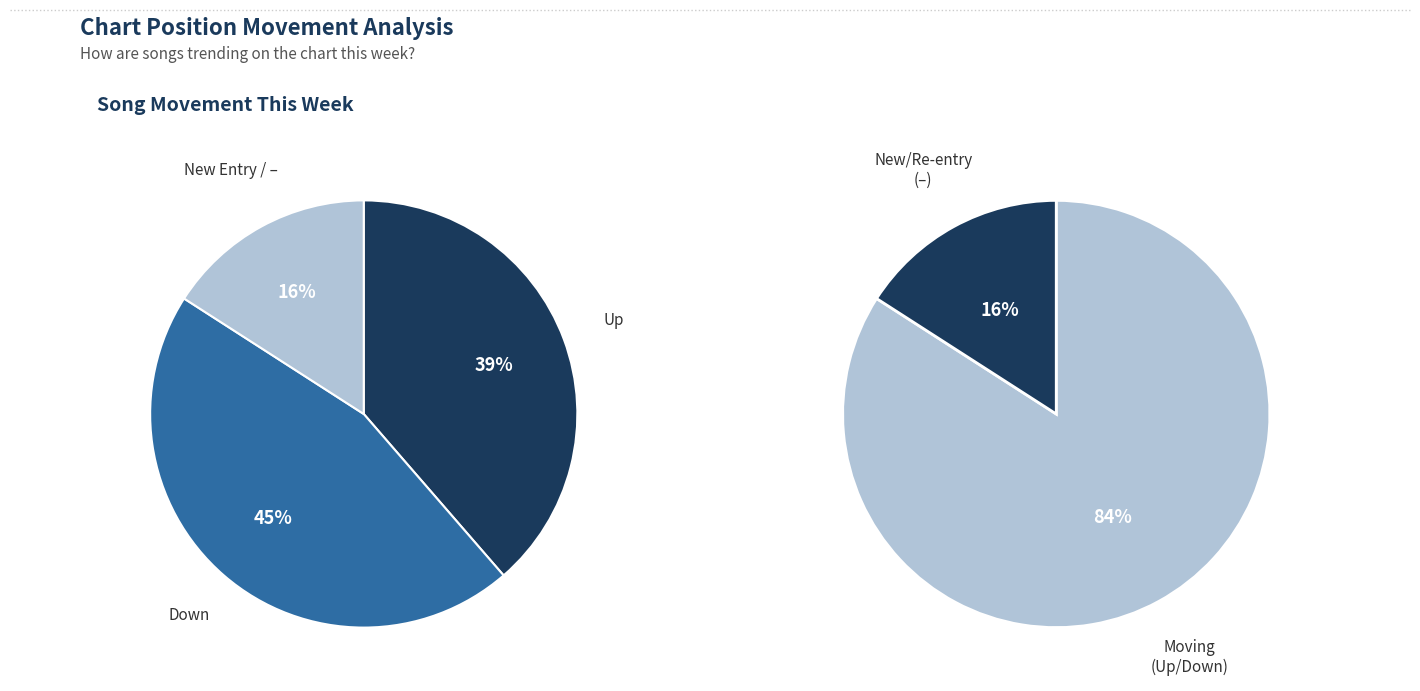

Is there any slice that represents more than half of the pie?

No